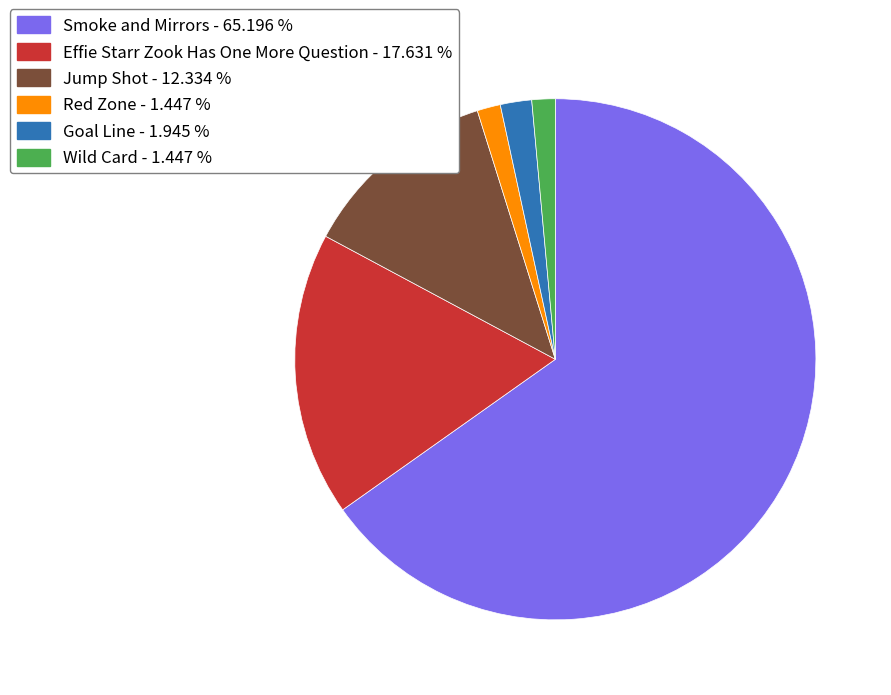

Is there a majority slice in this chart?

Yes